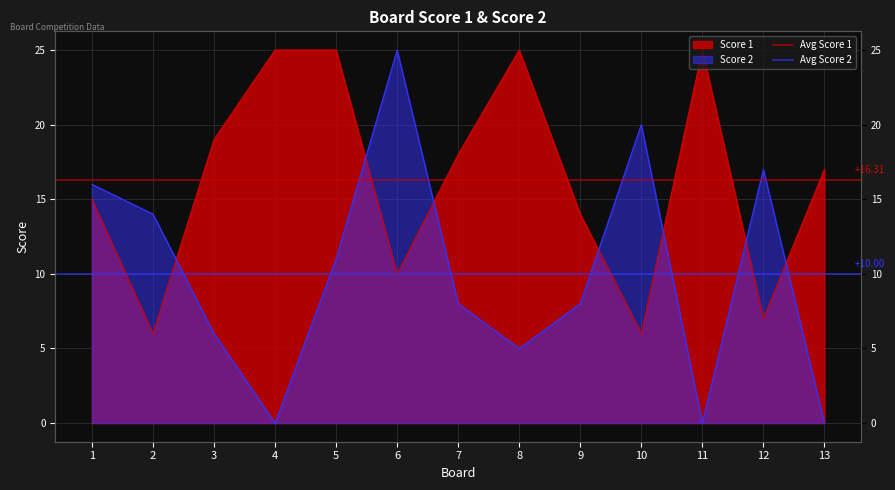

List the series in order of their overall mean, lowest first.

Avg Score 2, Avg Score 1